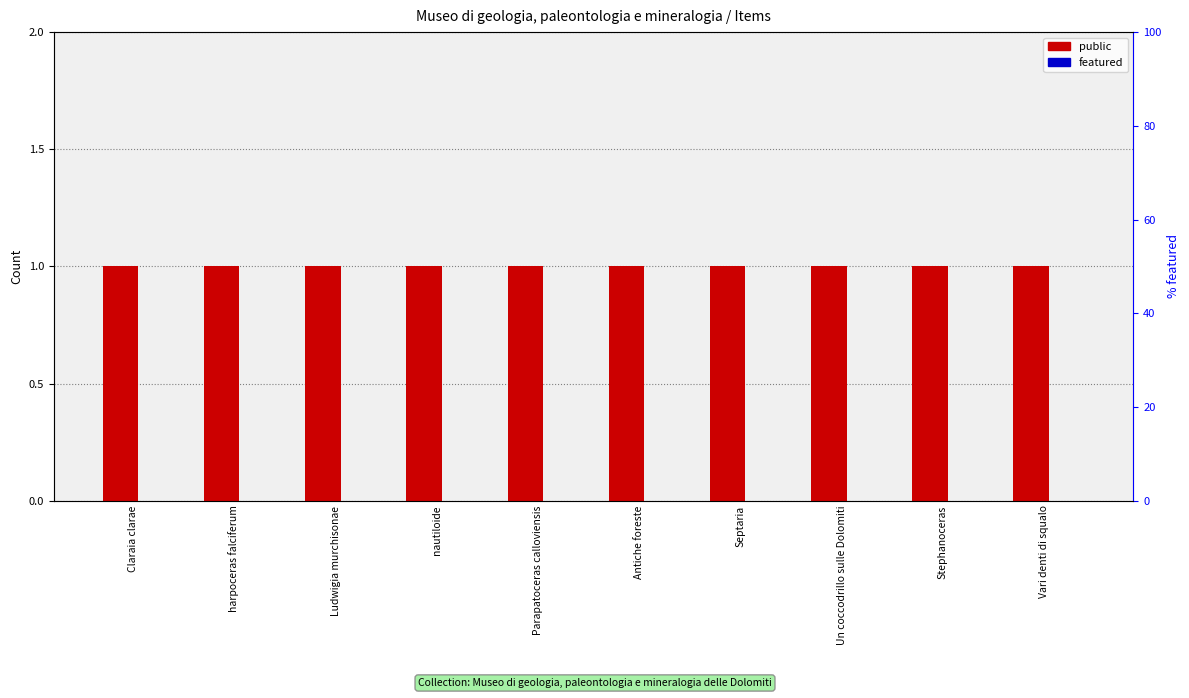

At which category is the sum across all series the highest?

Claraia clarae